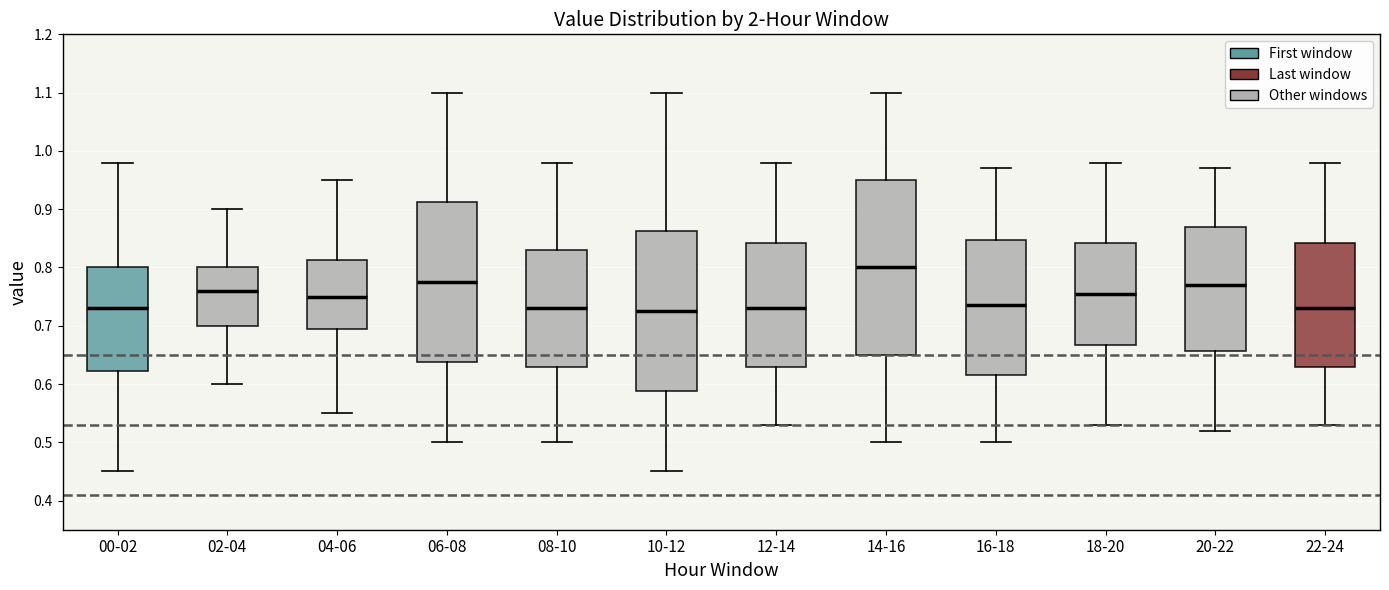

Reading left to right, transcribe this box plot: for each box, give where its median line is, the range the box spans, and where its two whiskers end, as read against the y-axis. The values are not printed on the chart, so give them approximately, as read against the axis.

00-02: median 0.73, box 0.62 to 0.80, whiskers 0.45 to 0.98
02-04: median 0.76, box 0.70 to 0.80, whiskers 0.60 to 0.90
04-06: median 0.75, box 0.70 to 0.81, whiskers 0.55 to 0.95
06-08: median 0.78, box 0.64 to 0.91, whiskers 0.50 to 1.10
08-10: median 0.73, box 0.63 to 0.83, whiskers 0.50 to 0.98
10-12: median 0.73, box 0.59 to 0.86, whiskers 0.45 to 1.10
12-14: median 0.73, box 0.63 to 0.84, whiskers 0.53 to 0.98
14-16: median 0.80, box 0.65 to 0.95, whiskers 0.50 to 1.10
16-18: median 0.74, box 0.62 to 0.85, whiskers 0.50 to 0.97
18-20: median 0.76, box 0.67 to 0.84, whiskers 0.53 to 0.98
20-22: median 0.77, box 0.66 to 0.87, whiskers 0.52 to 0.97
22-24: median 0.73, box 0.63 to 0.84, whiskers 0.53 to 0.98